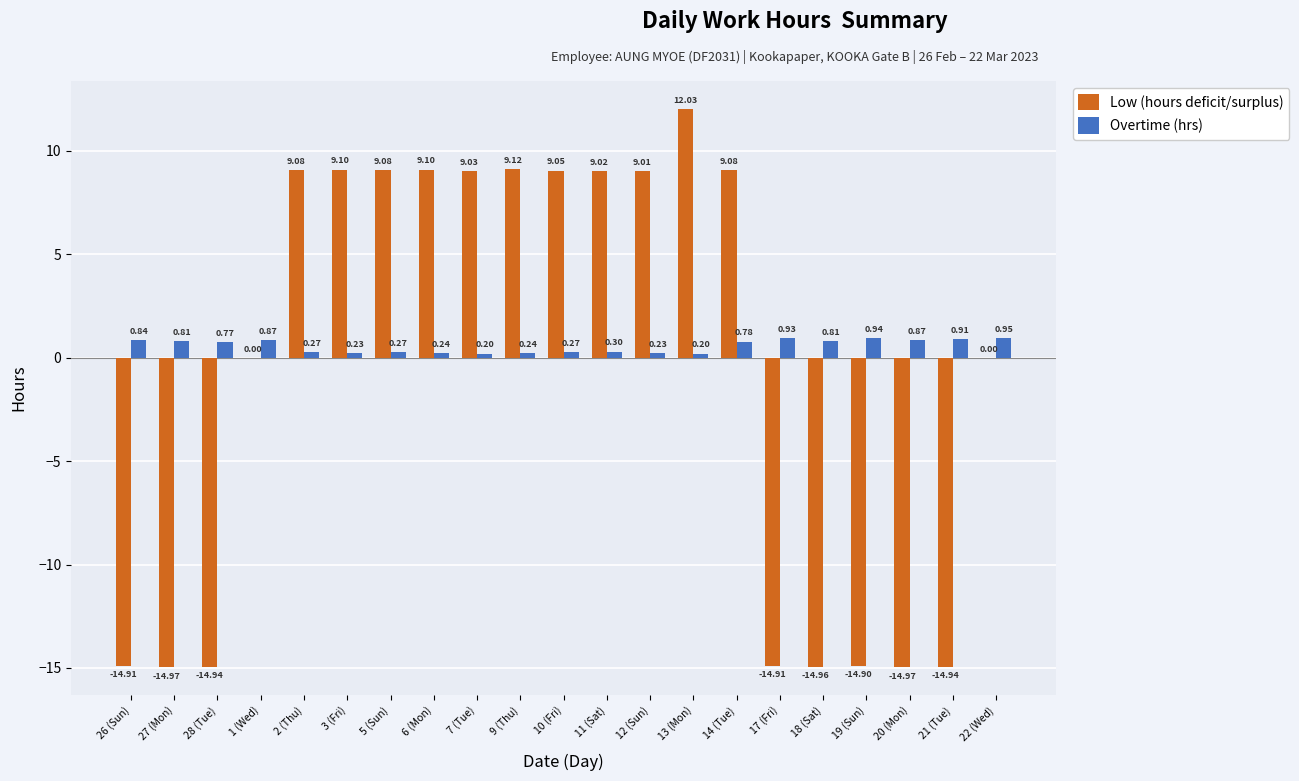

Is the value of Low (hours deficit/surplus) at 10 (Fri) greater than the value of Overtime (hrs) at 20 (Mon)?

Yes